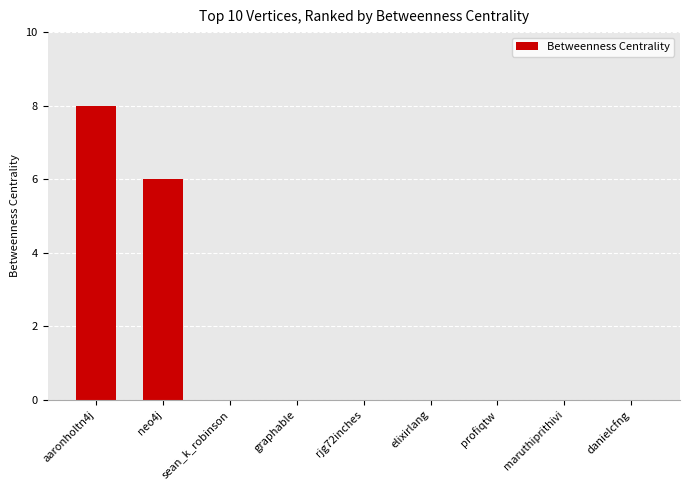

Are the bars horizontal?

No